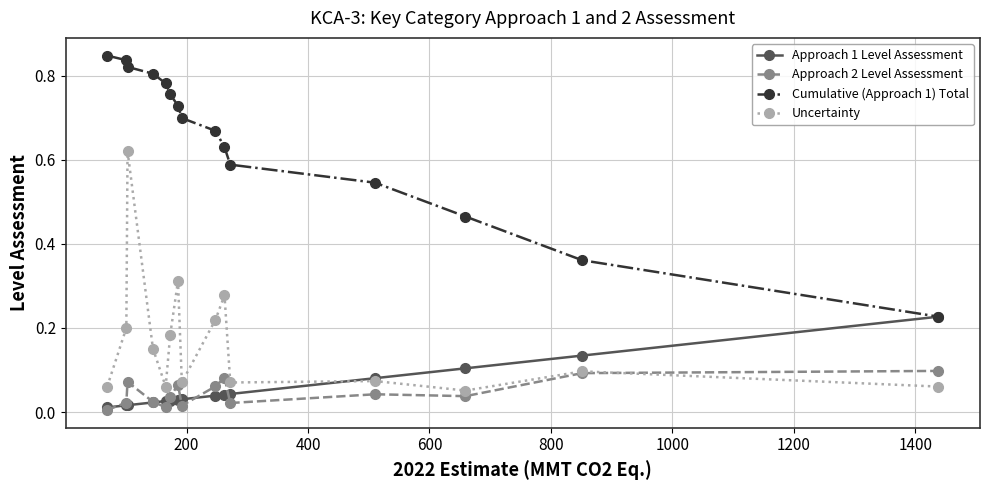

Rank the series by their maximum value, from lowest to highest.

Approach 2 Level Assessment, Approach 1 Level Assessment, Uncertainty, Cumulative (Approach 1) Total